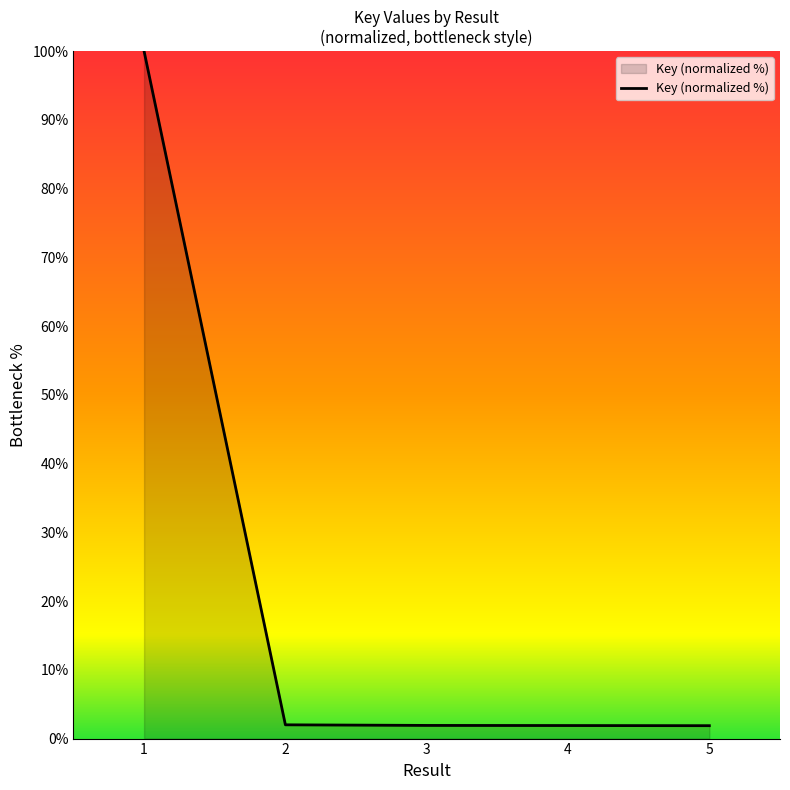

What is the average value?

21.5